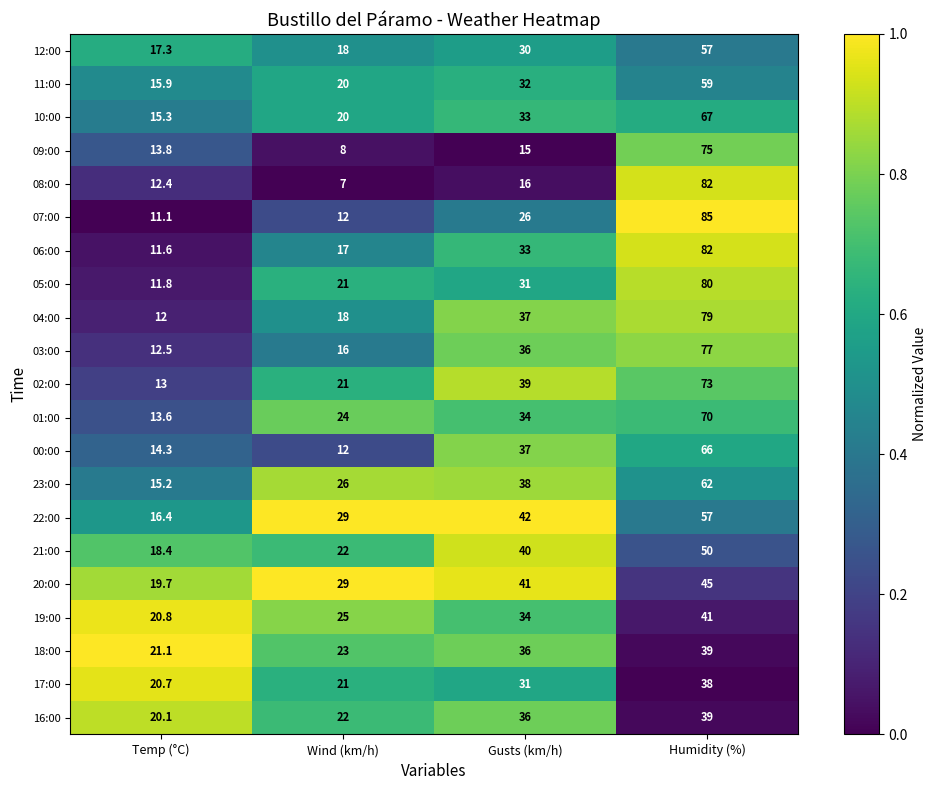

True or false: 12:00 has a value of 30.0 at Gusts (km/h).

True